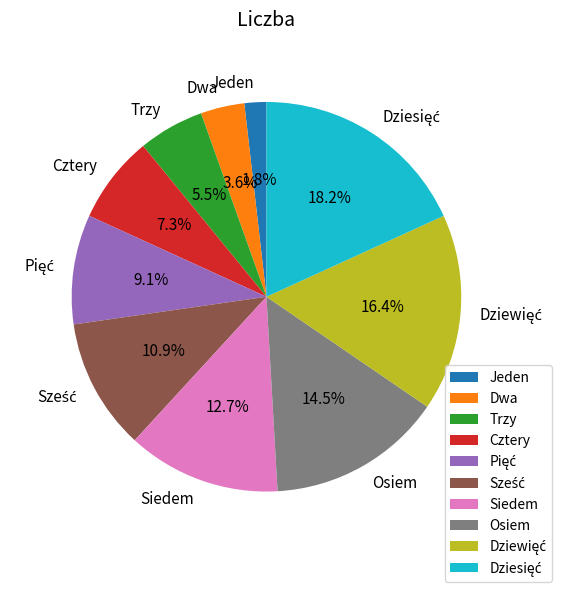

Which slice is the smallest?

Jeden